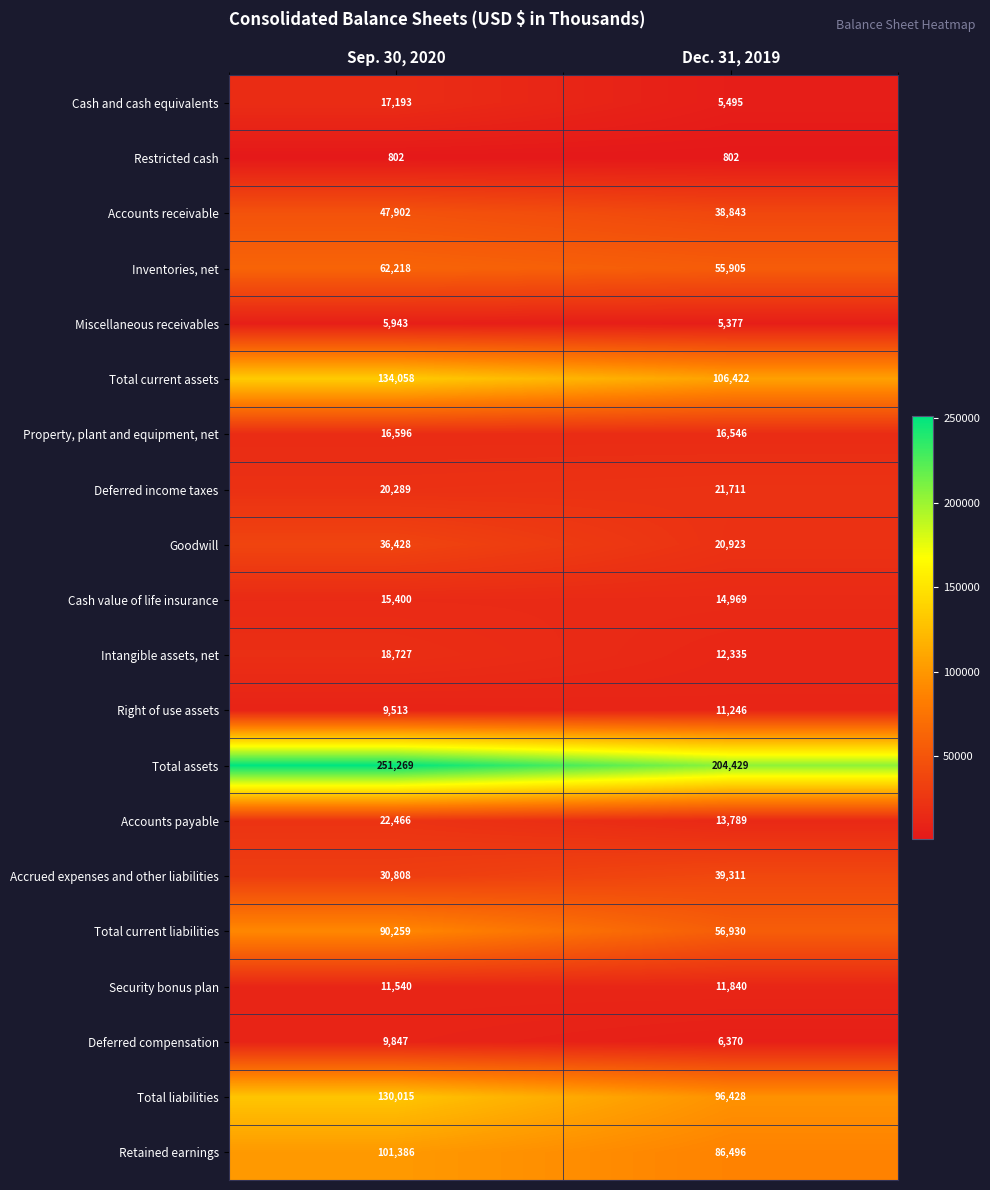

What is the sum of all Total current assets values?

240480